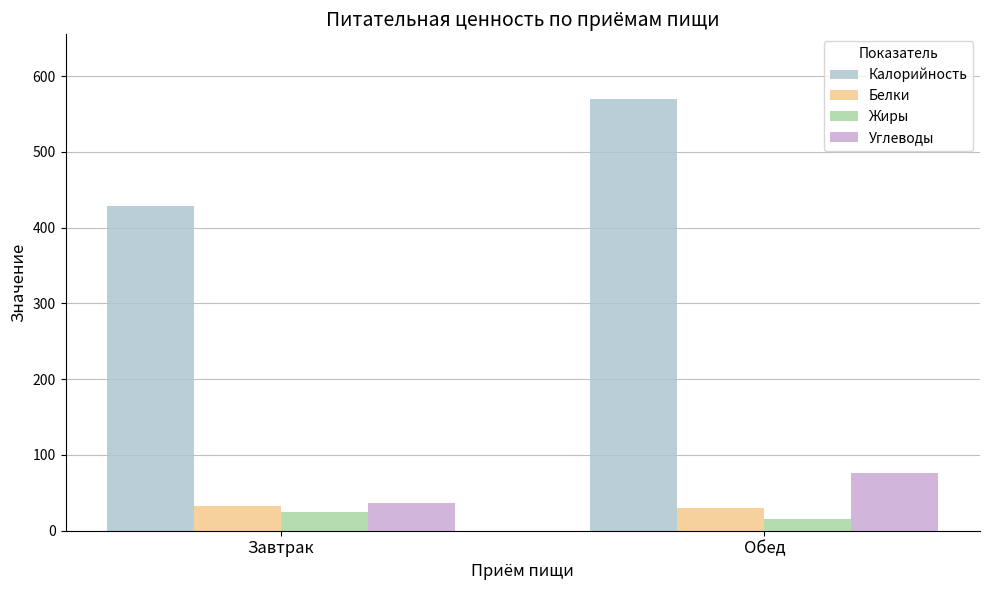

Count the number of data series in this chart.

4